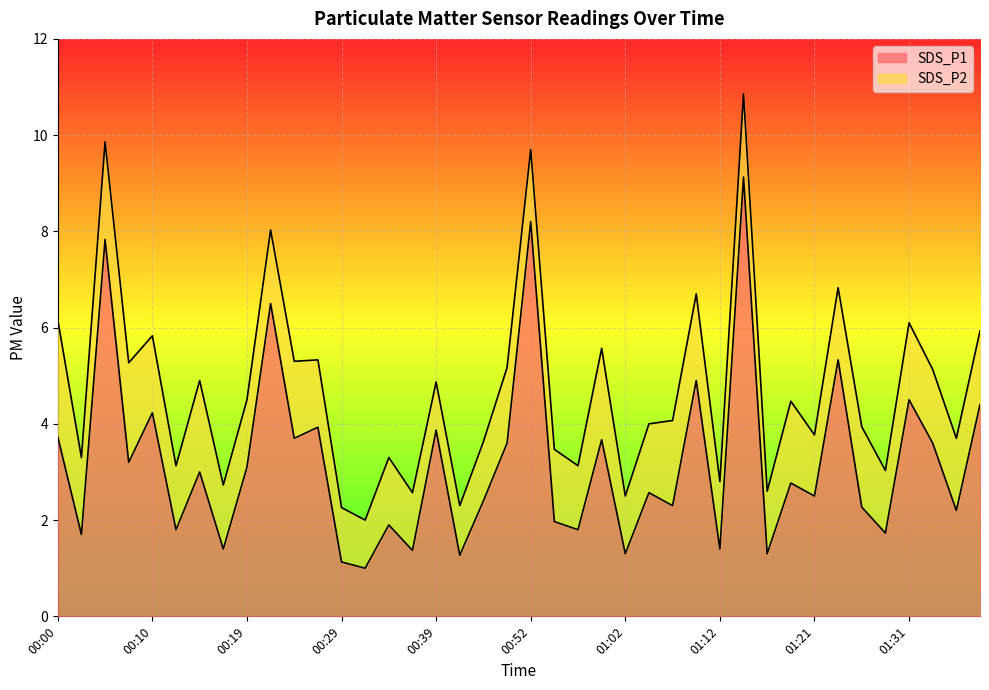

Rank the categories by value from highest to lowest.

01:14, 00:52, 00:05, 00:22, 01:24, 01:09, 01:31, 01:39, 00:10, 00:27, 00:39, 00:00, 00:24, 00:59, 00:47, 01:34, 00:07, 00:19, 00:14, 01:19, 01:04, 01:21, 00:44, 01:07, 01:26, 01:36, 00:54, 00:34, 00:12, 00:57, 01:29, 00:02, 00:17, 01:12, 00:37, 01:02, 01:16, 00:42, 00:29, 00:32